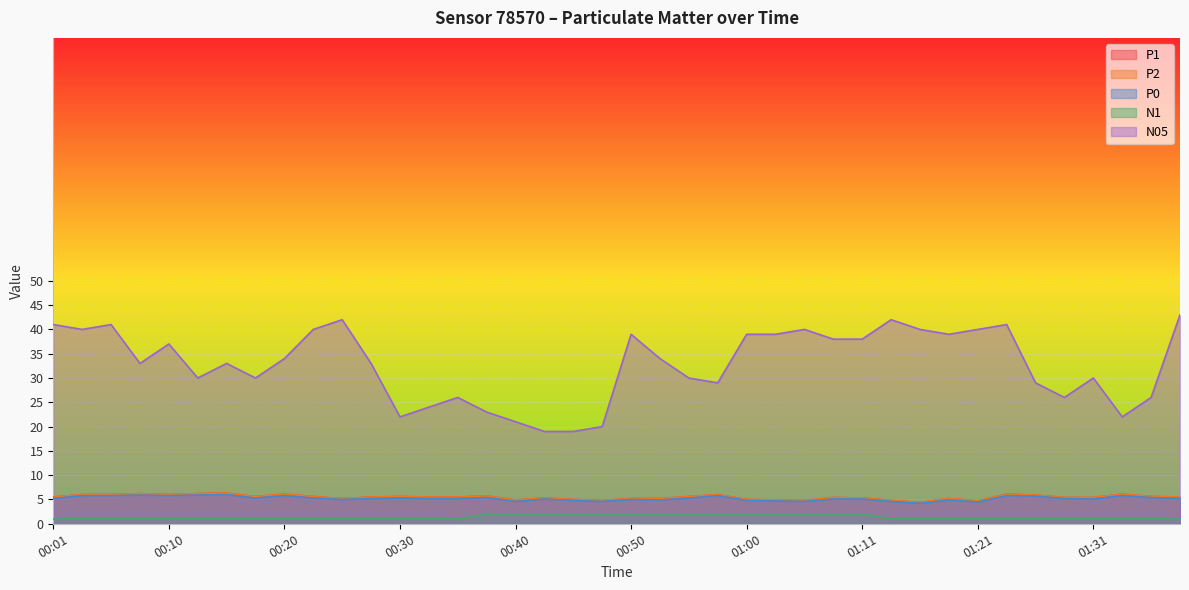

What are all the series names shown in the legend?

P1, P2, P0, N1, N05